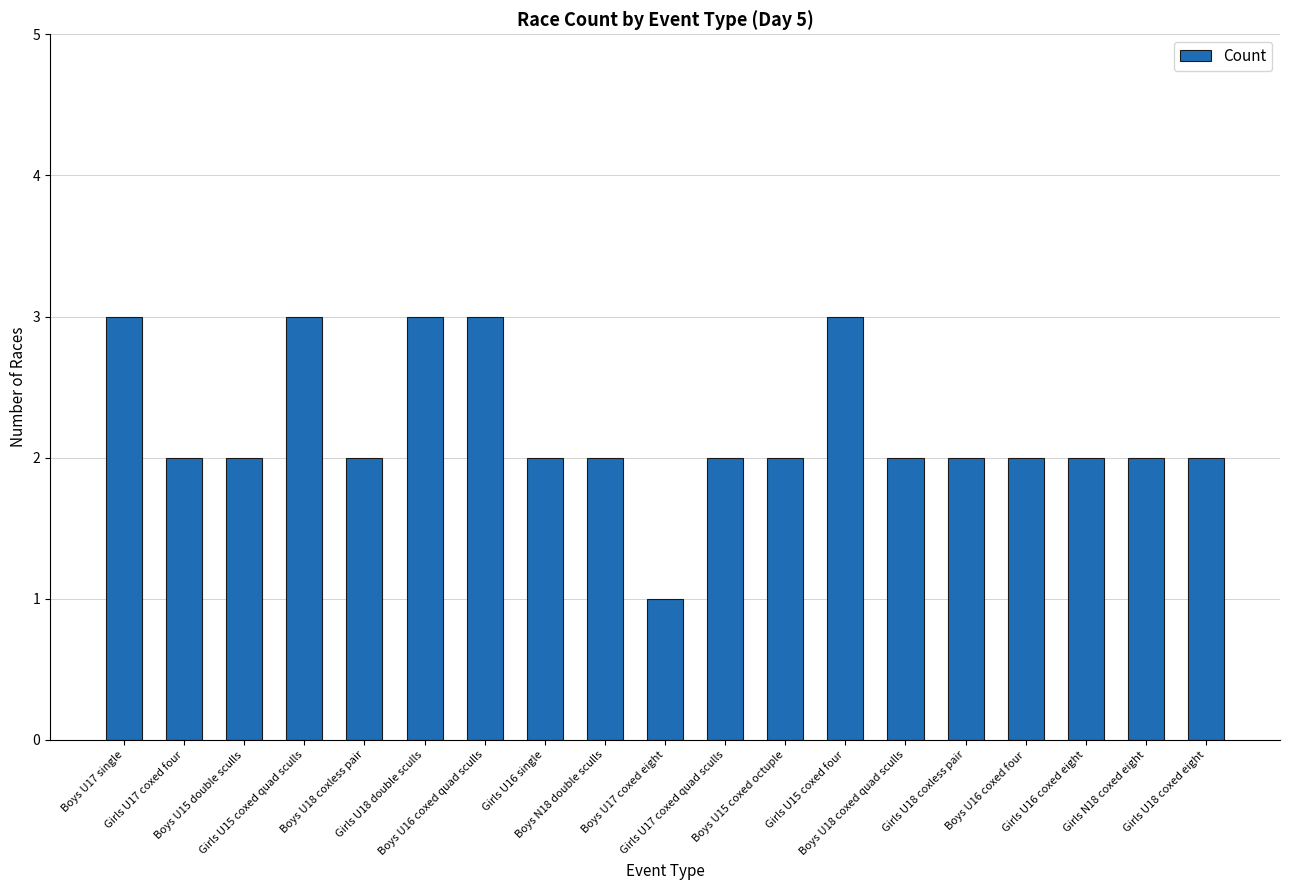

How many bars are there in total?

19